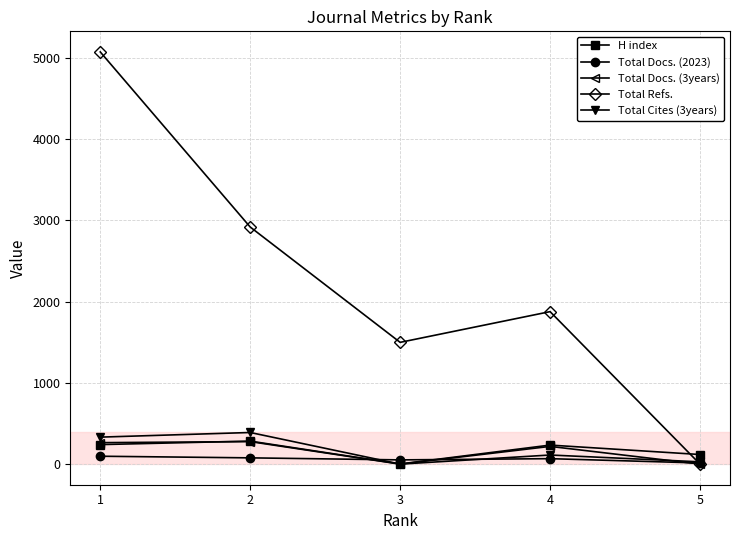

True or false: H index has more than 0 interior local peaks.

True